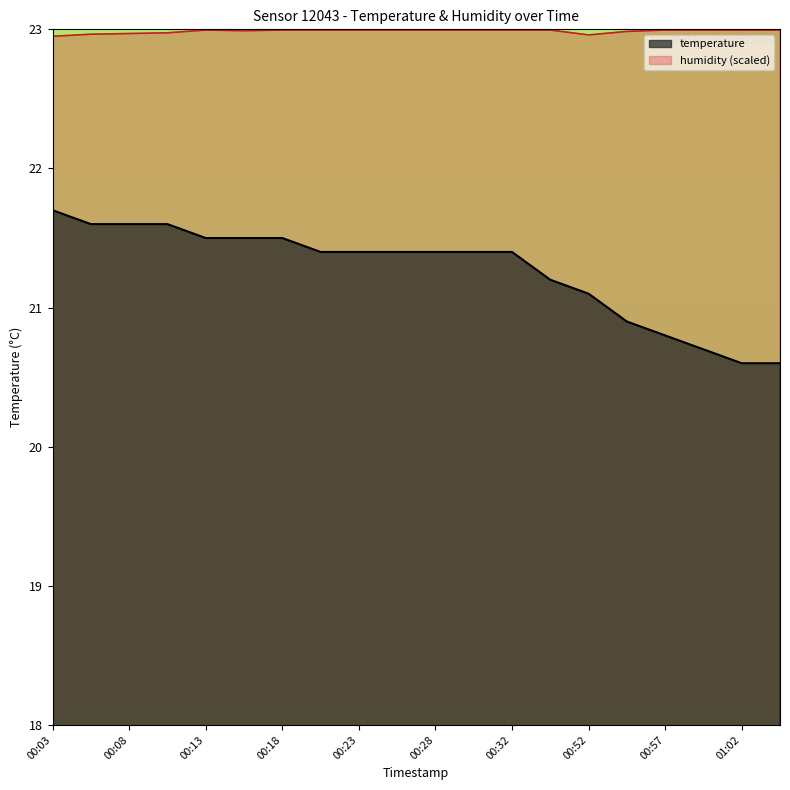

Count the number of categories in the chart.

20